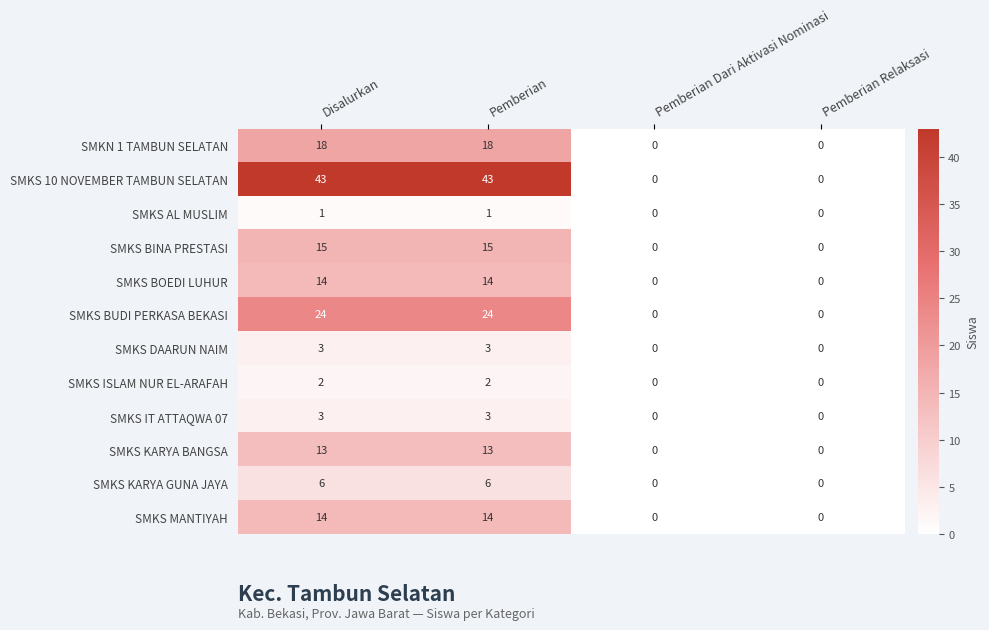

Count the number of data series in this chart.

12